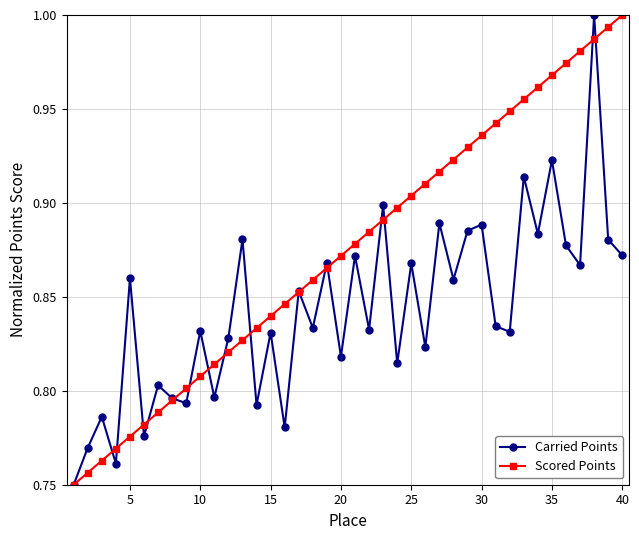

Which series has the largest total across all categories?

Scored Points